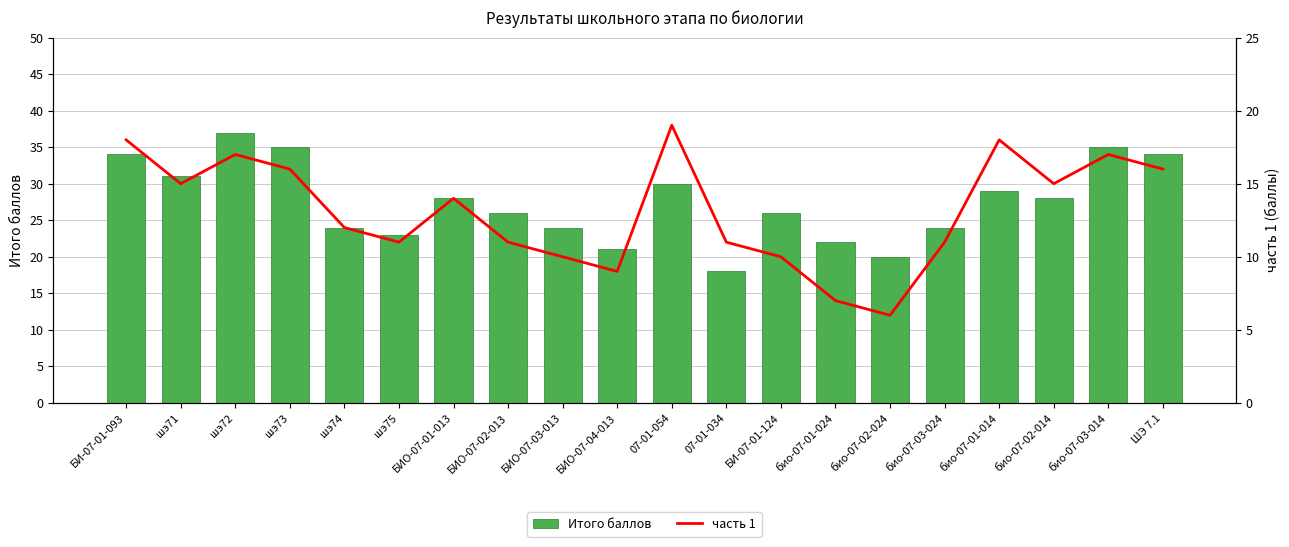

What is the difference between the maximum and minimum values in the Итого баллов series?

19